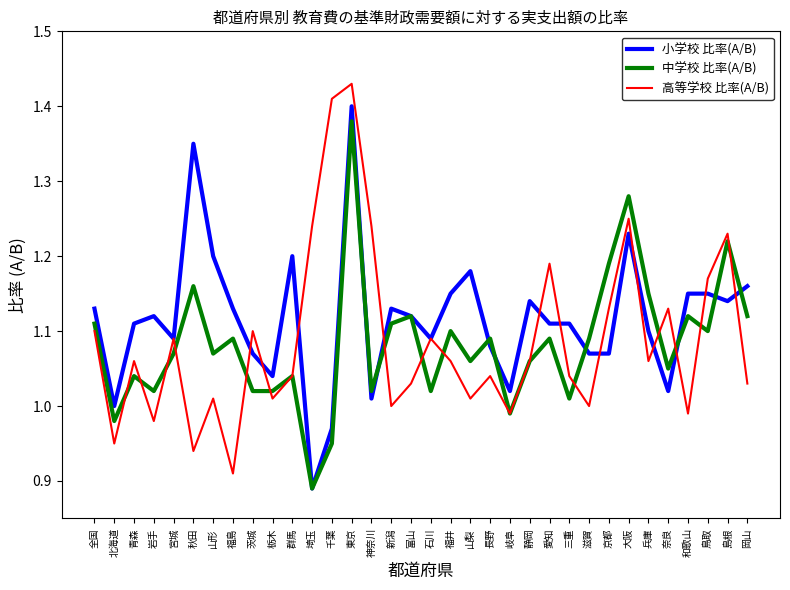

At which label does 小学校 比率(A/B) first exceed 1?

全国